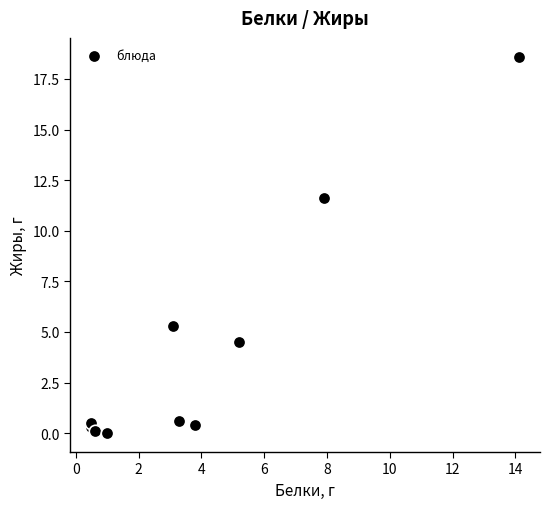

What Y value in the scatter plot is closest to 9?

11.6